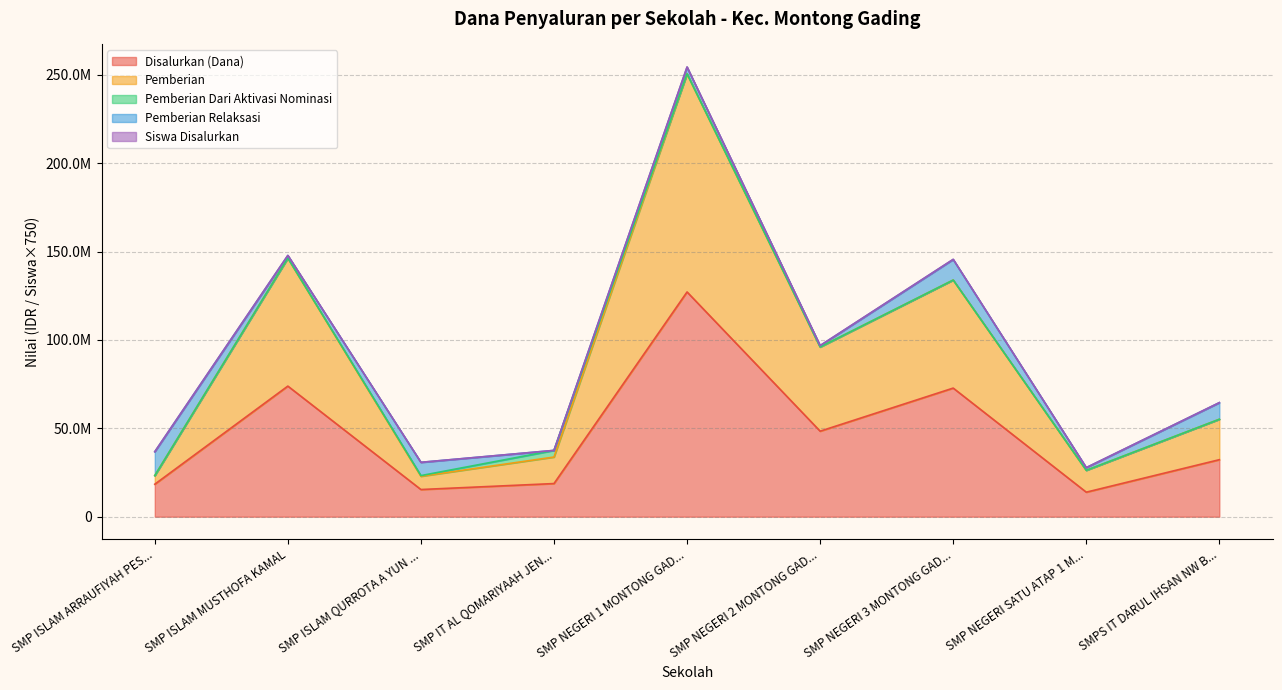

Does the chart have visible grid lines?

Yes